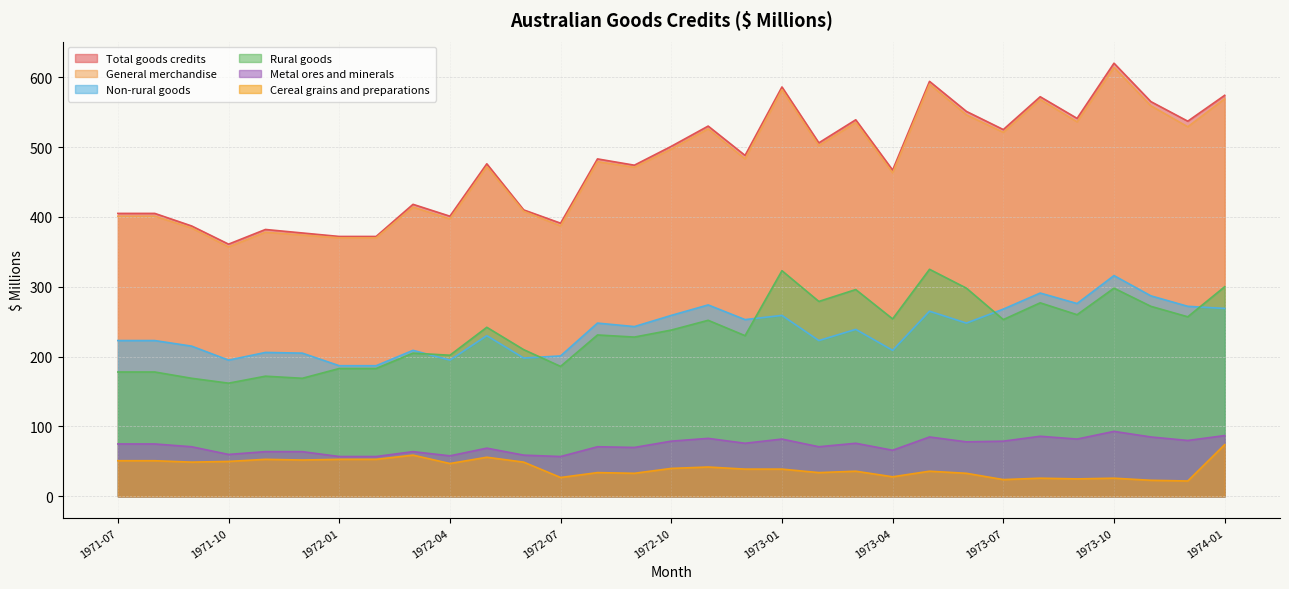

Between 1972-05 and 1973-09, which series saw the biggest shift?

Total goods credits